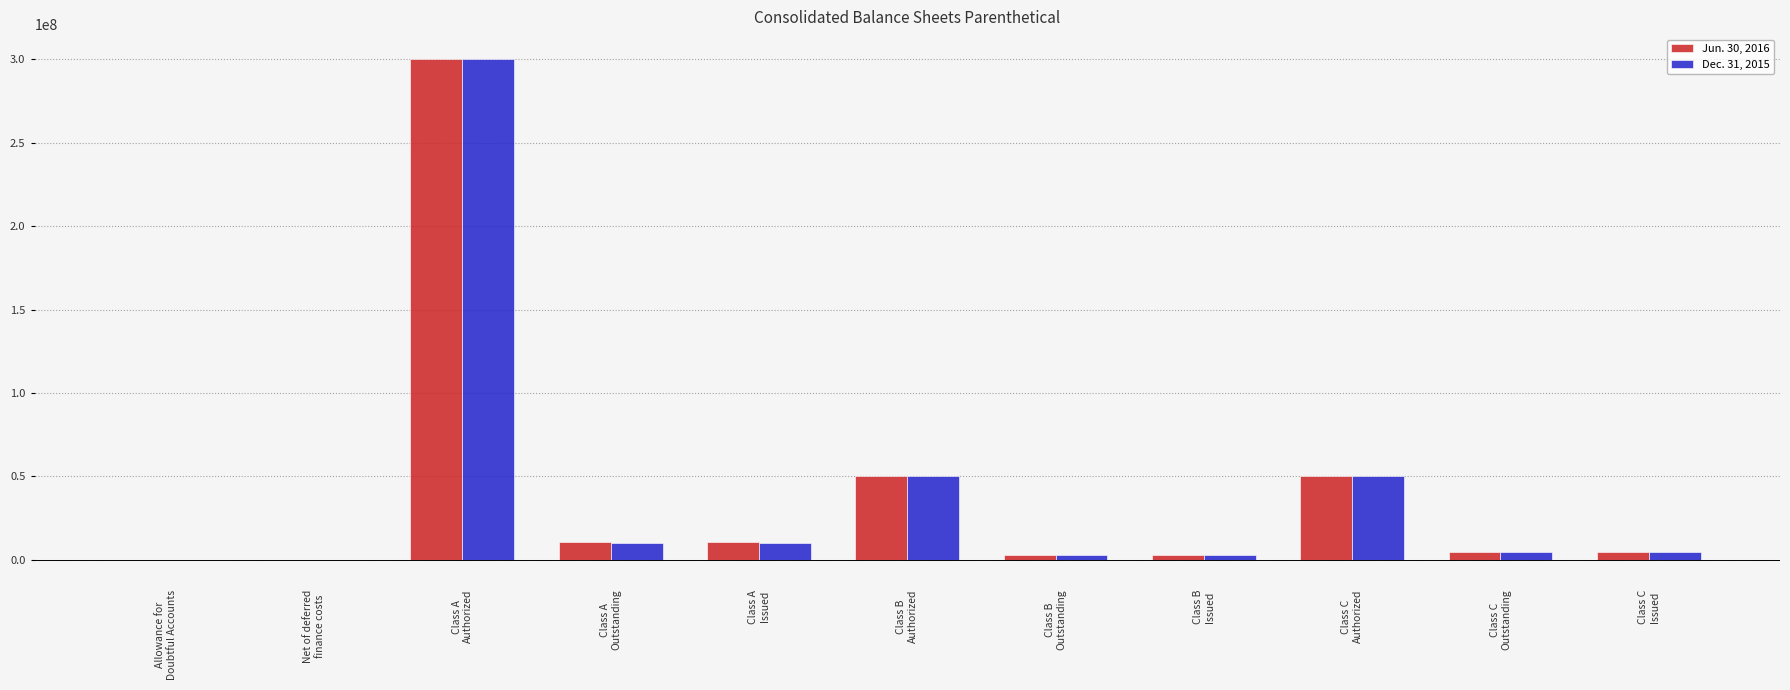

What is the maximum value shown in the chart?

300000000